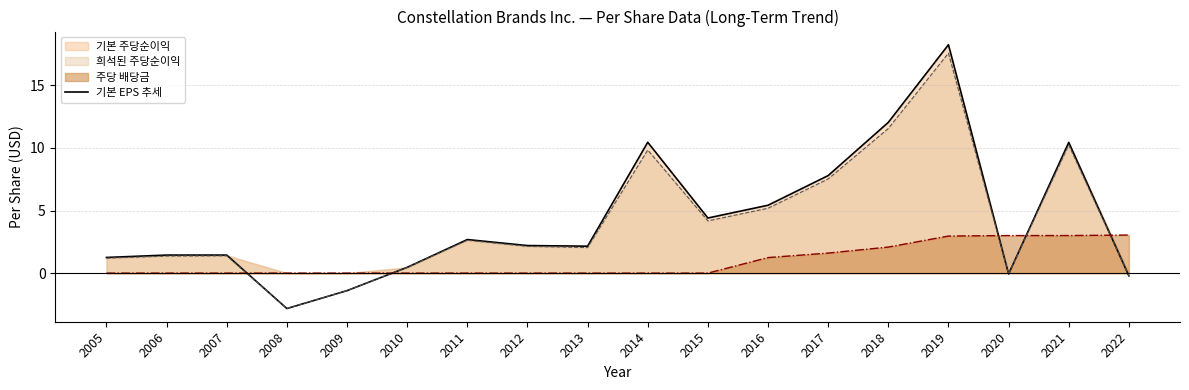

How many values are above zero?

14